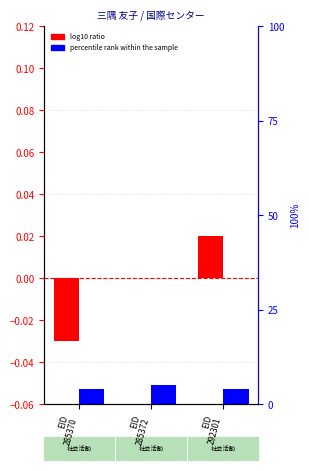

What is the maximum value shown in the chart?

5.0